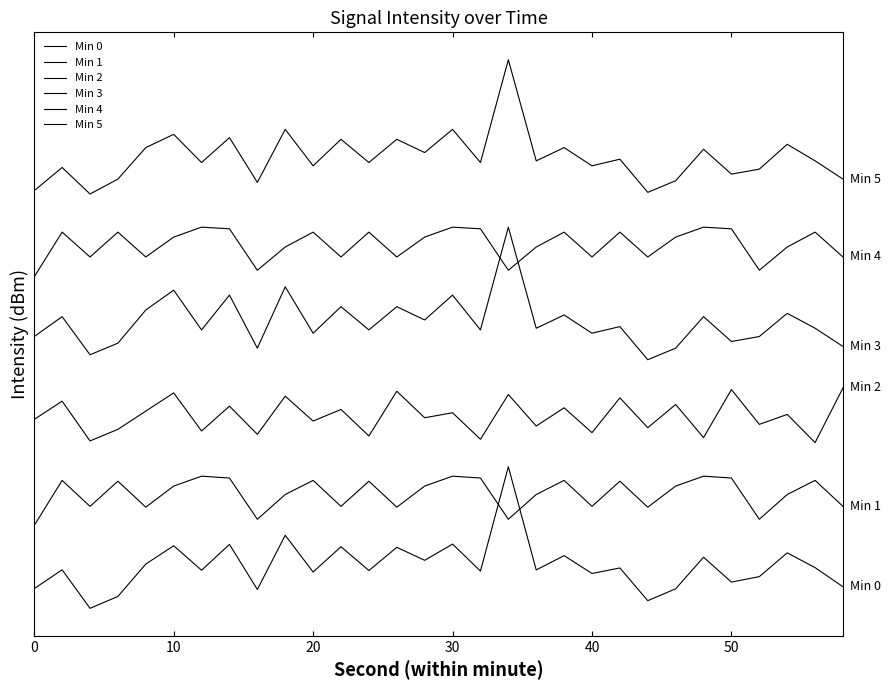

True or false: Min 1 and Min 3 cross at least once.

False